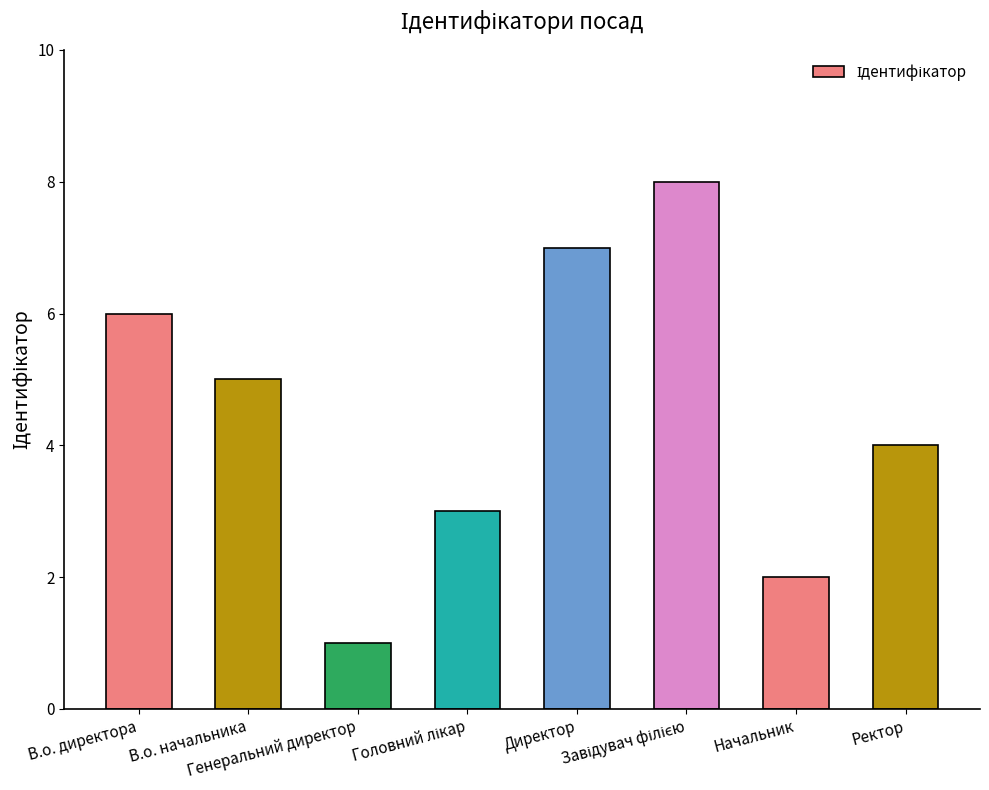

Reading right to left, transcribe all the data shown in this chart.

4	2	8	7	3	1	5	6